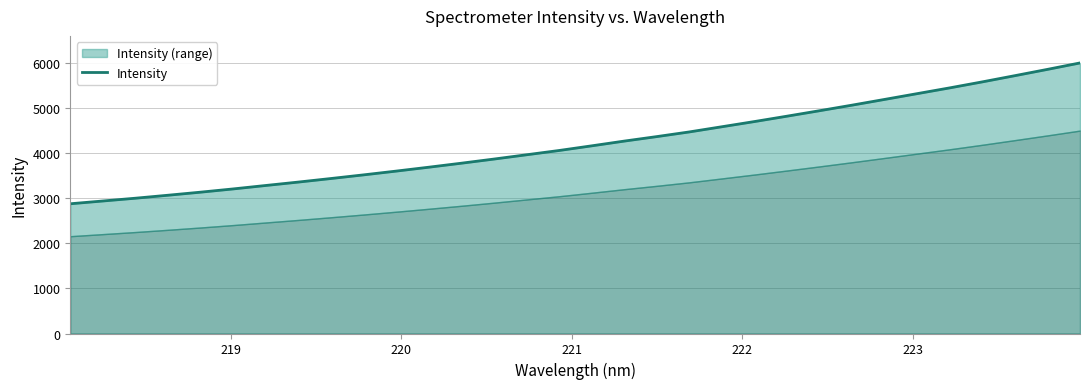

What is the label of the 2nd point from the left?

219